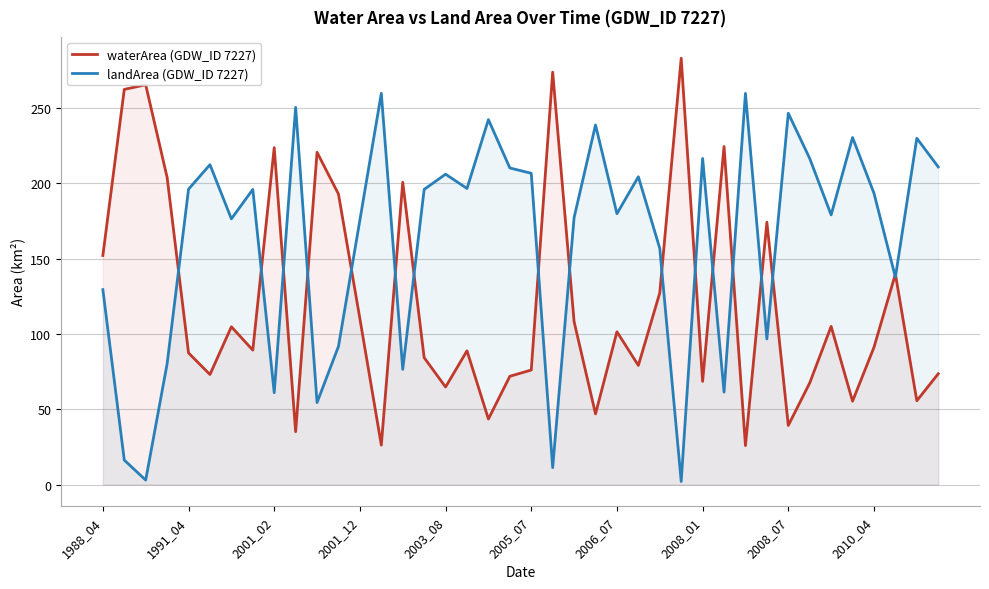

What is the lowest value of the waterArea (GDW_ID 7227) series?

25.9